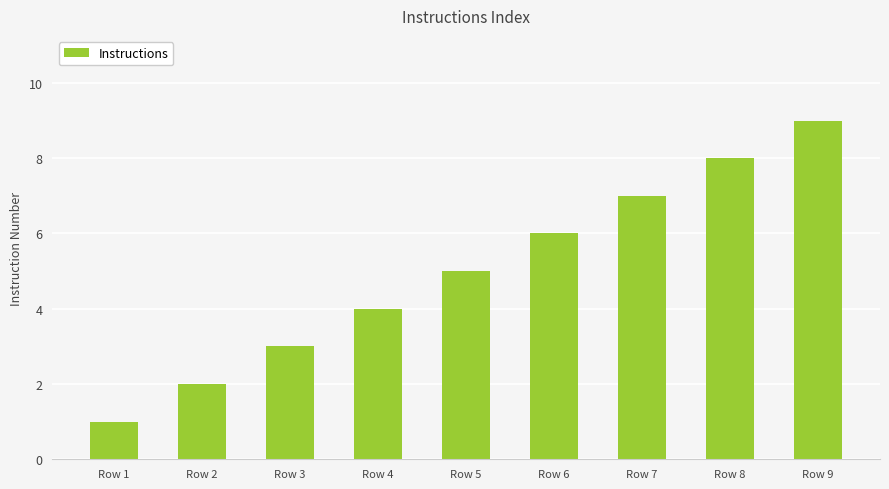

What is the ratio of the value at Row 8 to the value at Row 4?

2.0